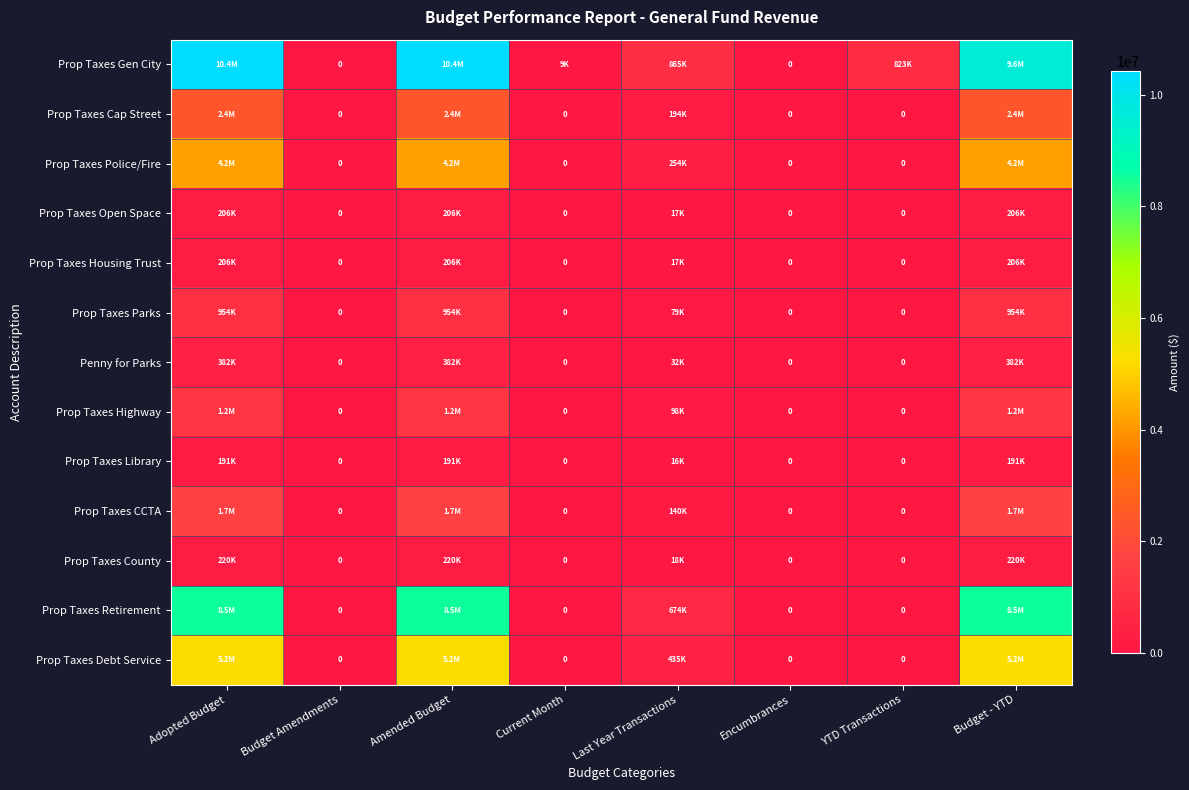

Is the value of Prop Taxes Open Space at Current Month greater than the value of Penny for Parks at Current Month?

No